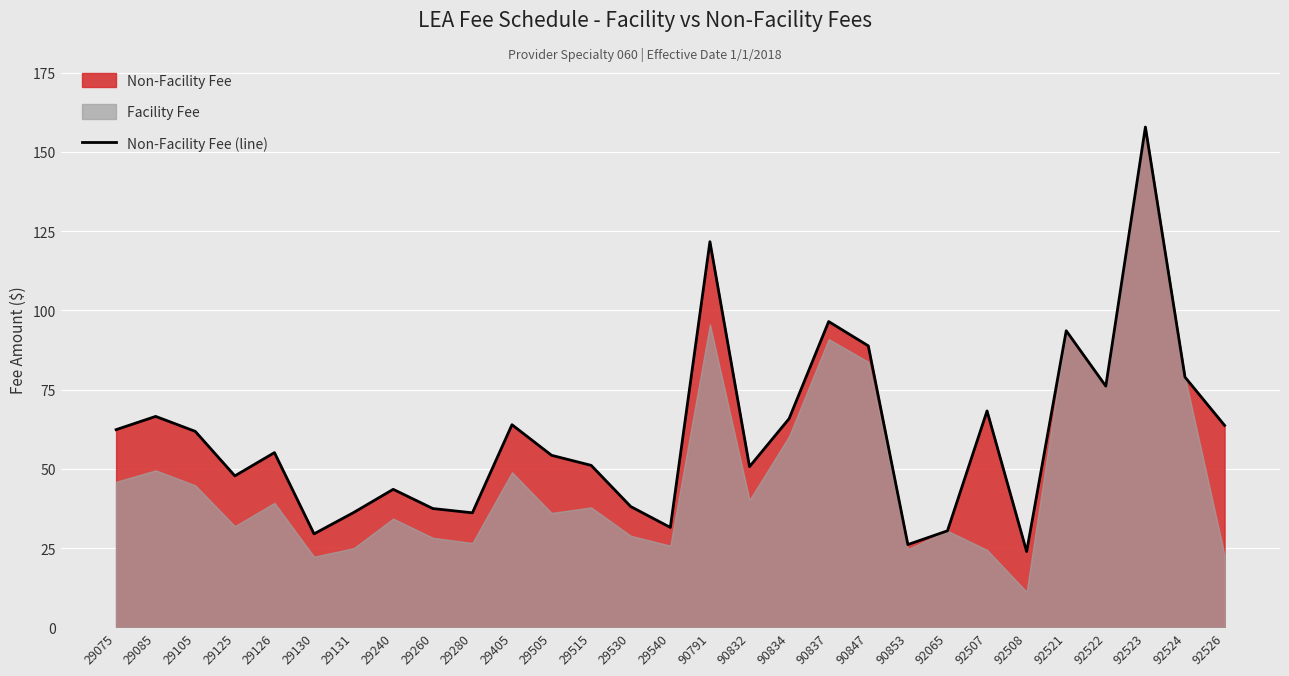

Reading left to right, transcribe all the data shown in this chart.

29075=62.3	29085=66.5	29105=61.8	29125=47.8	29126=55.1	29130=29.5	29131=36.2	29240=43.5	29260=37.5	29280=36.1	29405=63.9	29505=54.2	29515=51.1	29530=38.1	29540=31.5	90791=121.6	90832=50.7	90834=65.8	90837=96.4	90847=88.8	90853=26.1	92065=30.4	92507=68.2	92508=23.9	92521=93.5	92522=76.1	92523=157.8	92524=78.9	92526=63.7